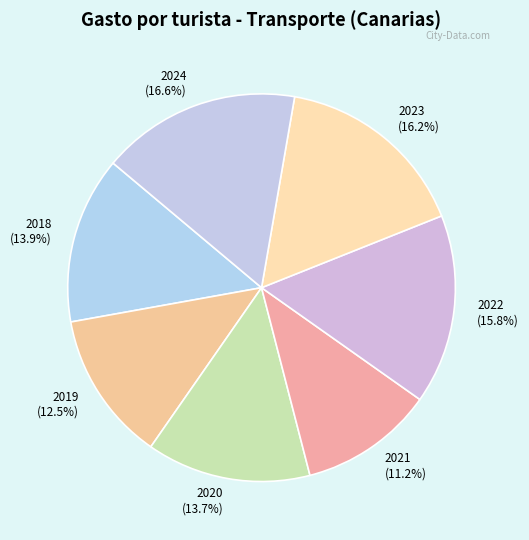

How many segments does this pie chart have?

7